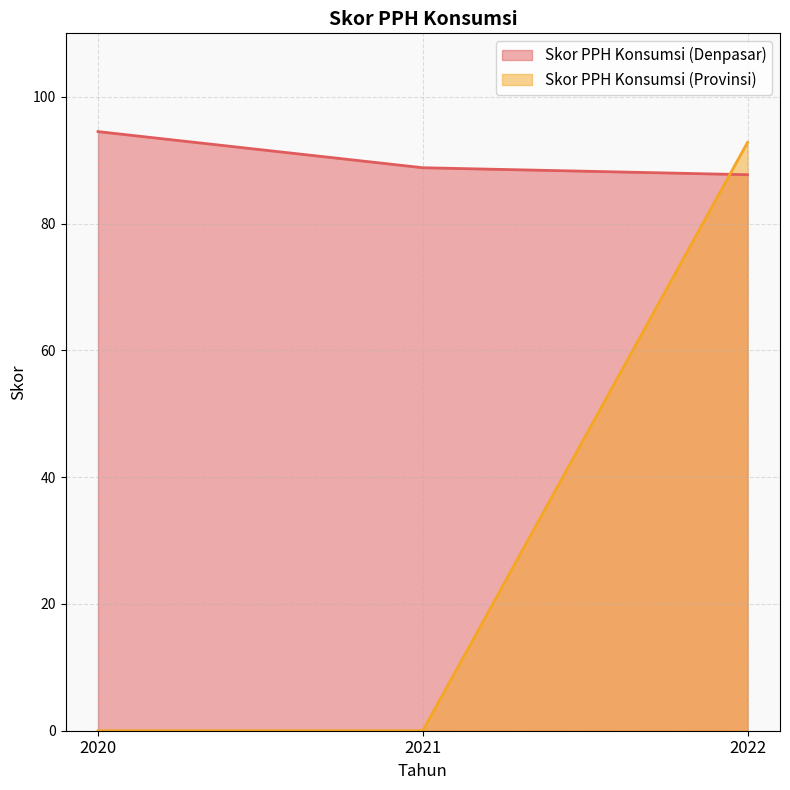

How many data points in Skor PPH Konsumsi (Denpasar) are above 88?

2